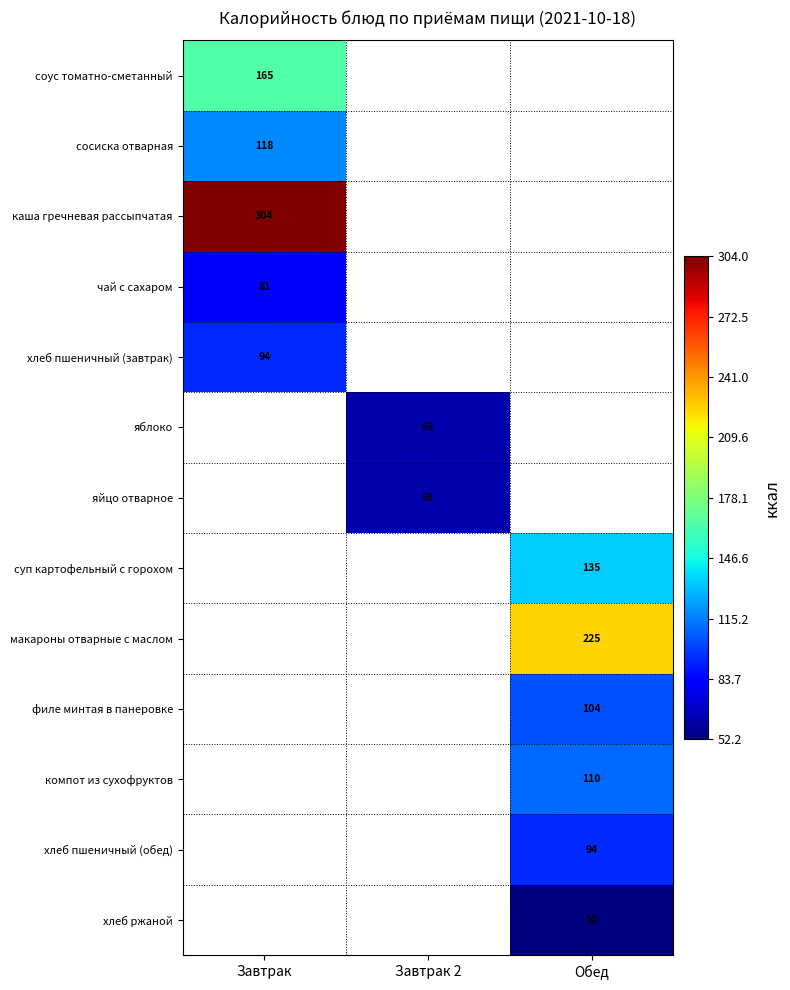

The value of компот из сухофруктов at Обед is 110. True or false?

True